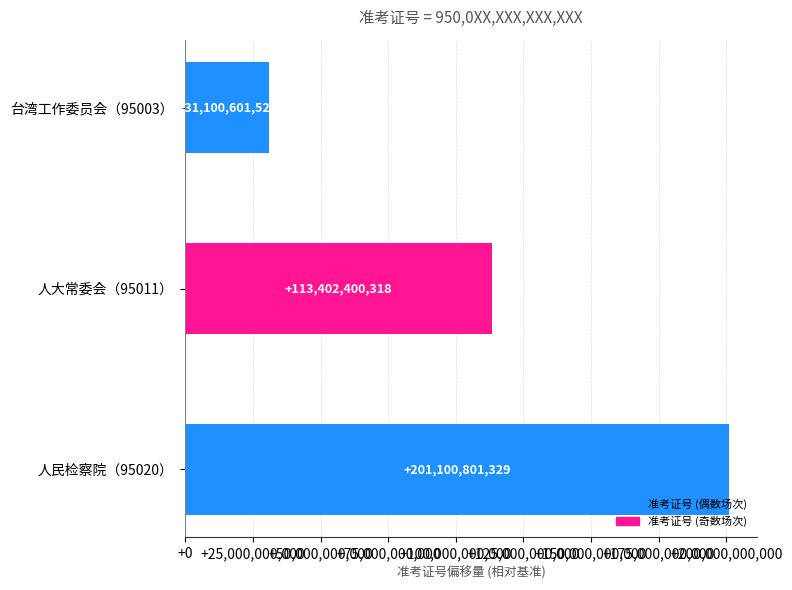

How many values are between 31100601520 and 201100801329?

3